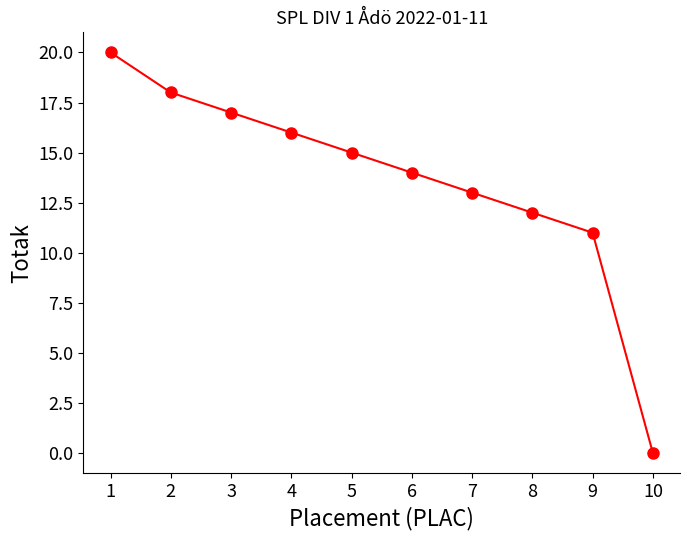

What is the greatest value displayed?

20